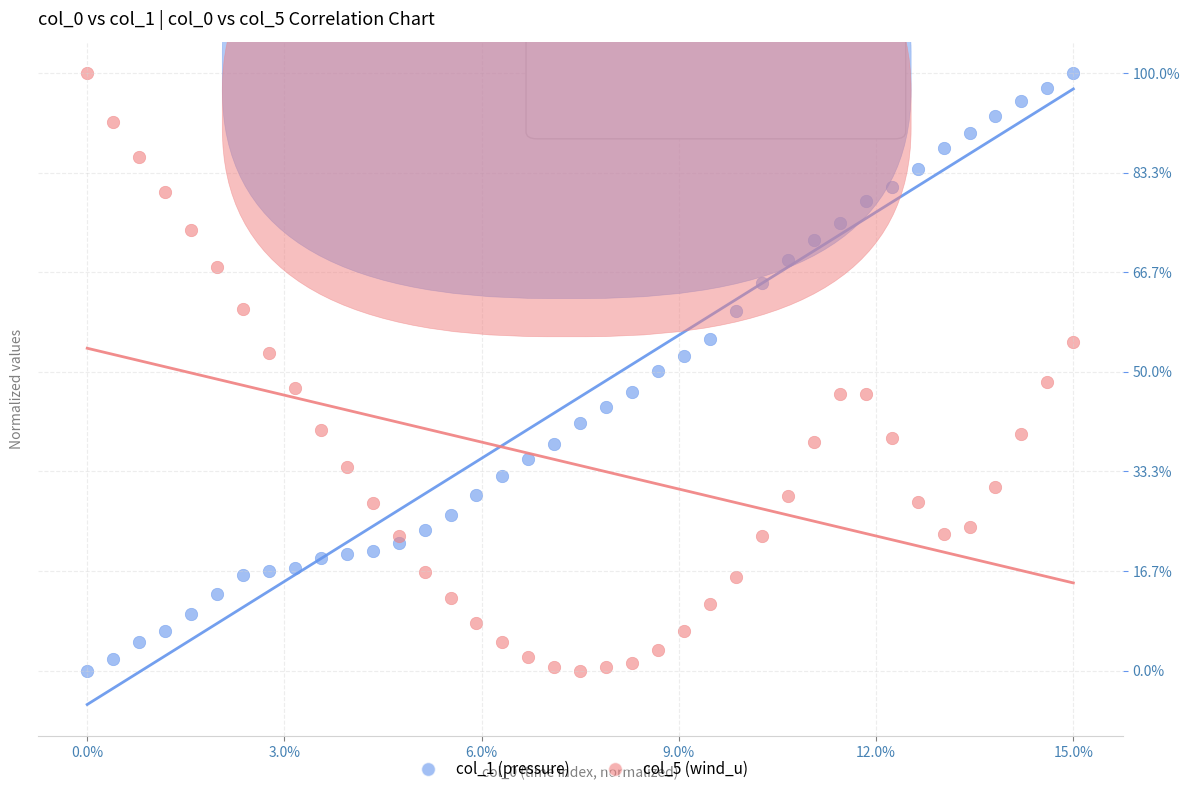

What are all the series names shown in the legend?

col_1 (pressure), col_5 (wind_u)